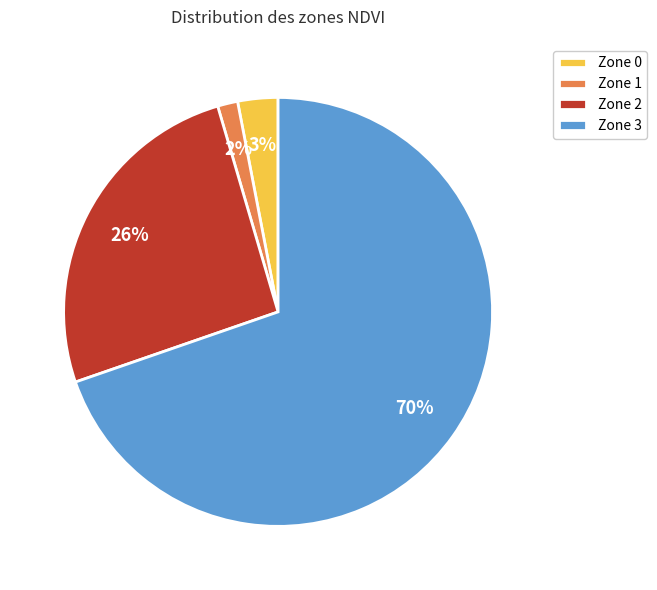

What percentage is the Zone 0 slice, to the nearest percent?

3%